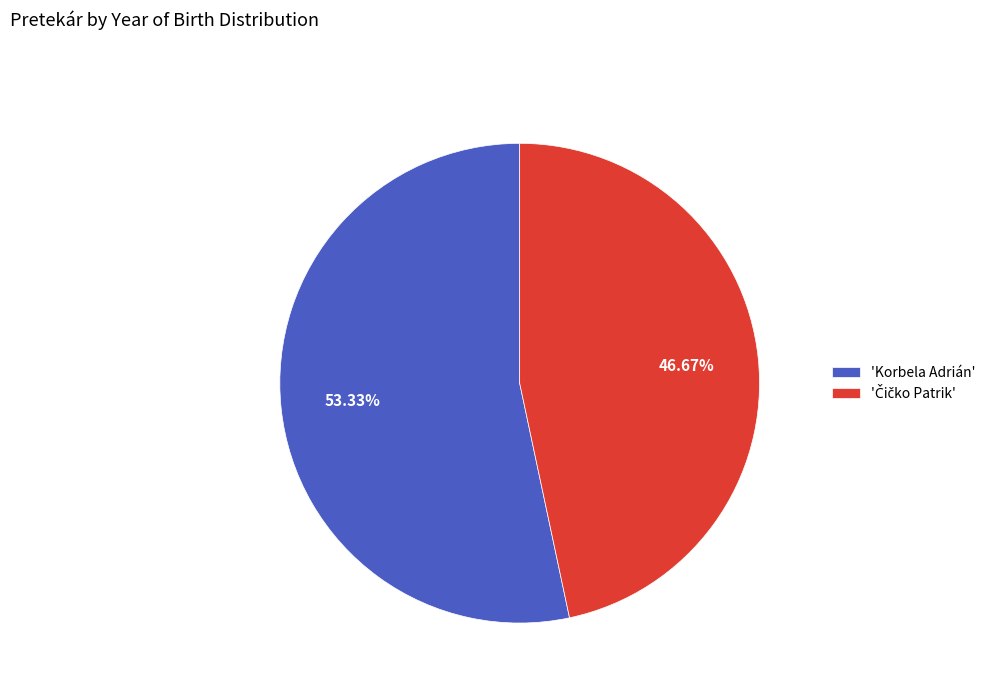

Count the number of slices in the pie.

2